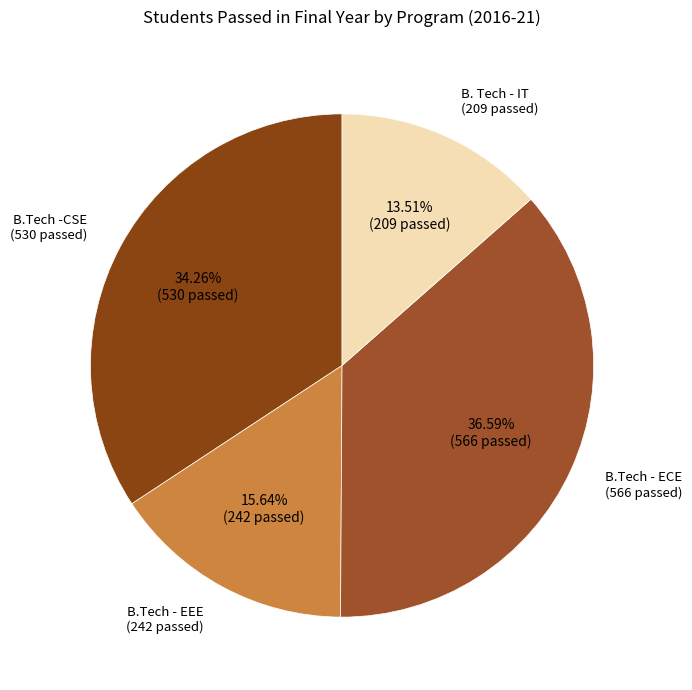

Rank the categories by value from lowest to highest.

B. Tech - IT, B.Tech - EEE, B.Tech -CSE, B.Tech - ECE